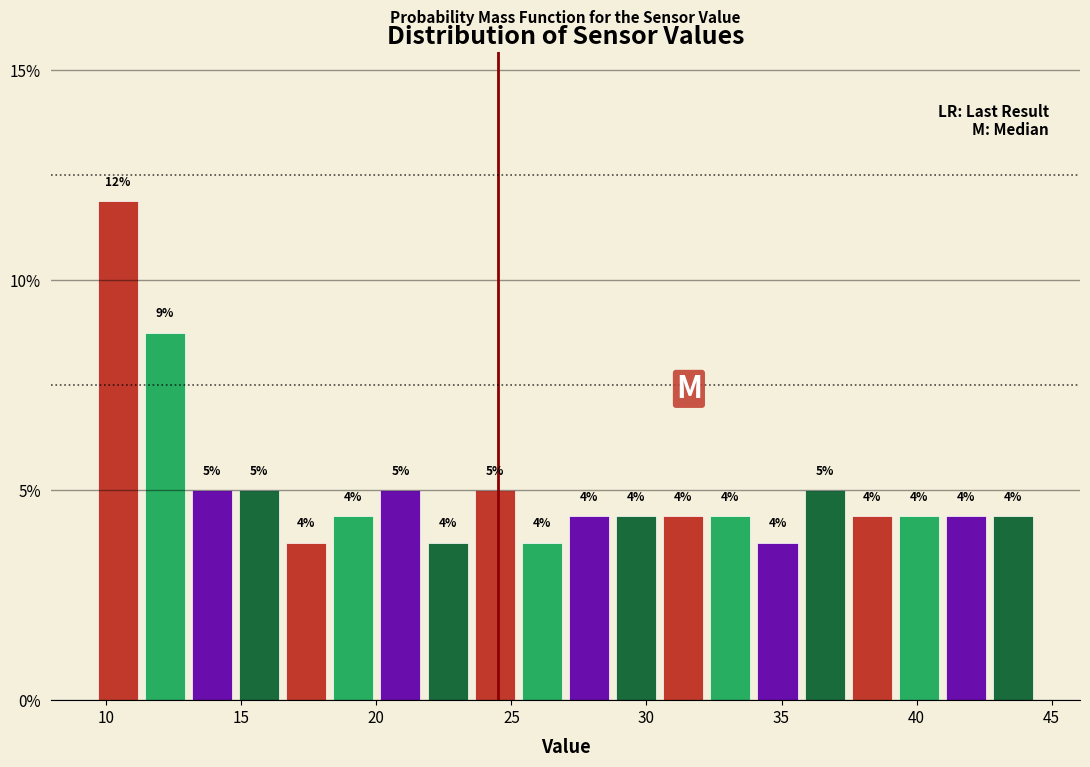

Read against the x-axis, roughly where is the centre of the tallest bar?

10.5